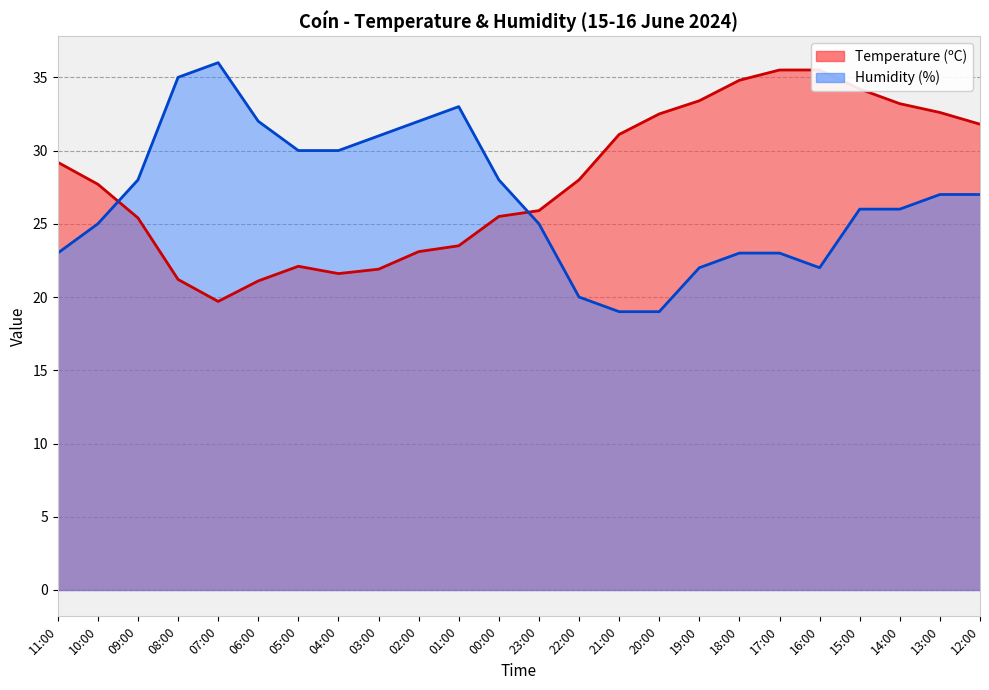

What is the sum of all Humidity (%) line values?

642.0